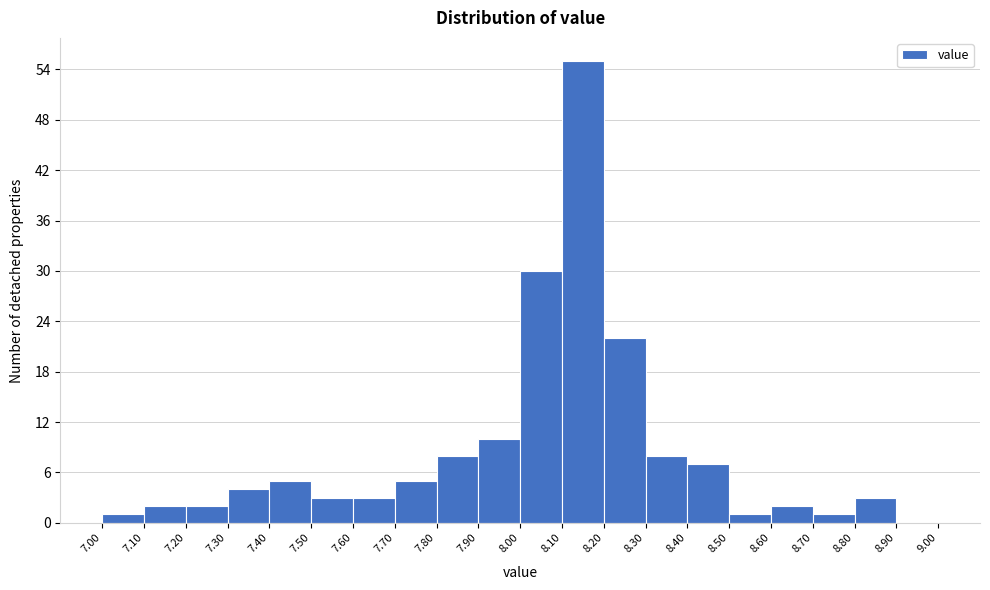

Reading left to right, list every bar in this chart as the range it spans on the x-axis followed by its height. The values are not printed on the chart, so give them approximately, as read against the axis.

7.00 to 7.10: 1
7.10 to 7.20: 2
7.20 to 7.30: 2
7.30 to 7.40: 4
7.40 to 7.50: 5
7.50 to 7.60: 3
7.60 to 7.70: 3
7.70 to 7.80: 5
7.80 to 7.90: 8
7.90 to 8.00: 10
8.00 to 8.10: 30
8.10 to 8.20: 55
8.20 to 8.30: 22
8.30 to 8.40: 8
8.40 to 8.50: 7
8.50 to 8.60: 1
8.60 to 8.70: 2
8.70 to 8.80: 1
8.80 to 8.90: 3
8.90 to 9.00: 0